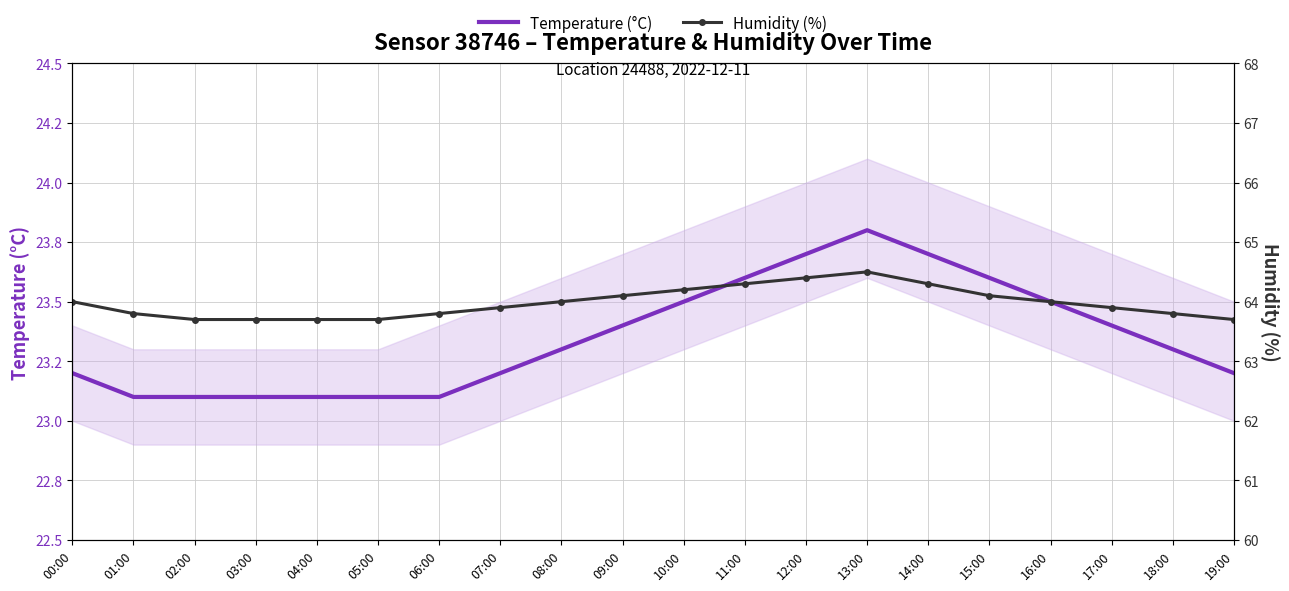

Does the chart have visible grid lines?

Yes